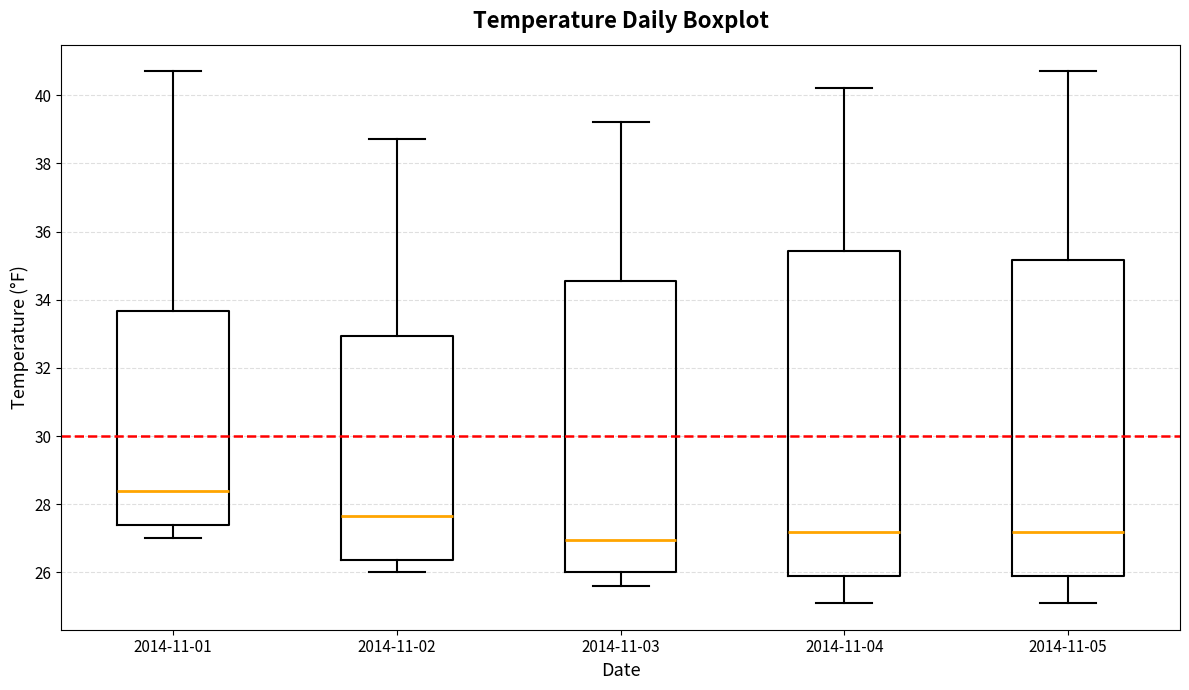

Reading left to right, transcribe this box plot: for each box, give where its median line is, the range the box spans, and where its two whiskers end, as read against the y-axis. The values are not printed on the chart, so give them approximately, as read against the axis.

2014-11-01: median 28.4, box 27.4 to 33.6, whiskers 27.0 to 40.8
2014-11-02: median 27.6, box 26.4 to 33.0, whiskers 26.0 to 38.8
2014-11-03: median 27.0, box 26.0 to 34.6, whiskers 25.6 to 39.2
2014-11-04: median 27.2, box 26.0 to 35.4, whiskers 25.2 to 40.2
2014-11-05: median 27.2, box 26.0 to 35.2, whiskers 25.2 to 40.8